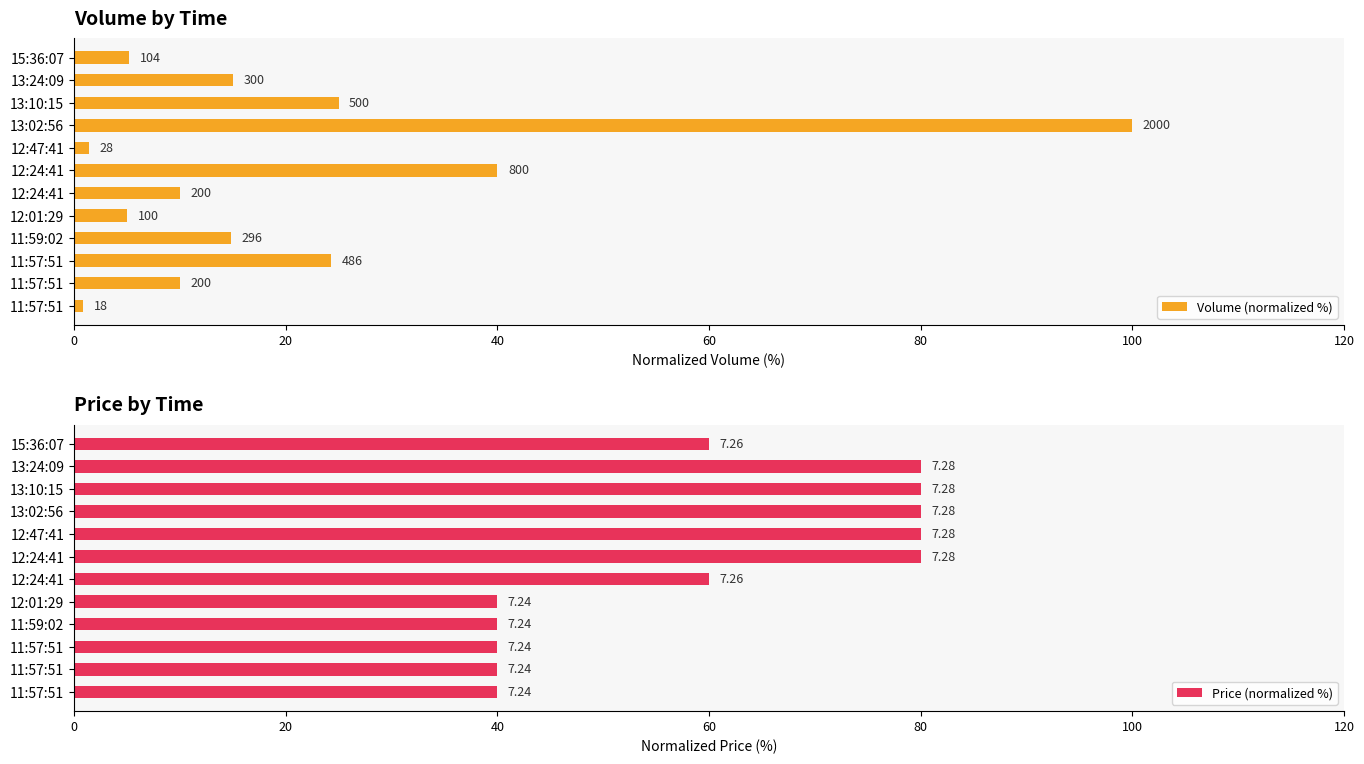

What is the value of the Price (normalized %) bar at the 6th from the left?

80.0